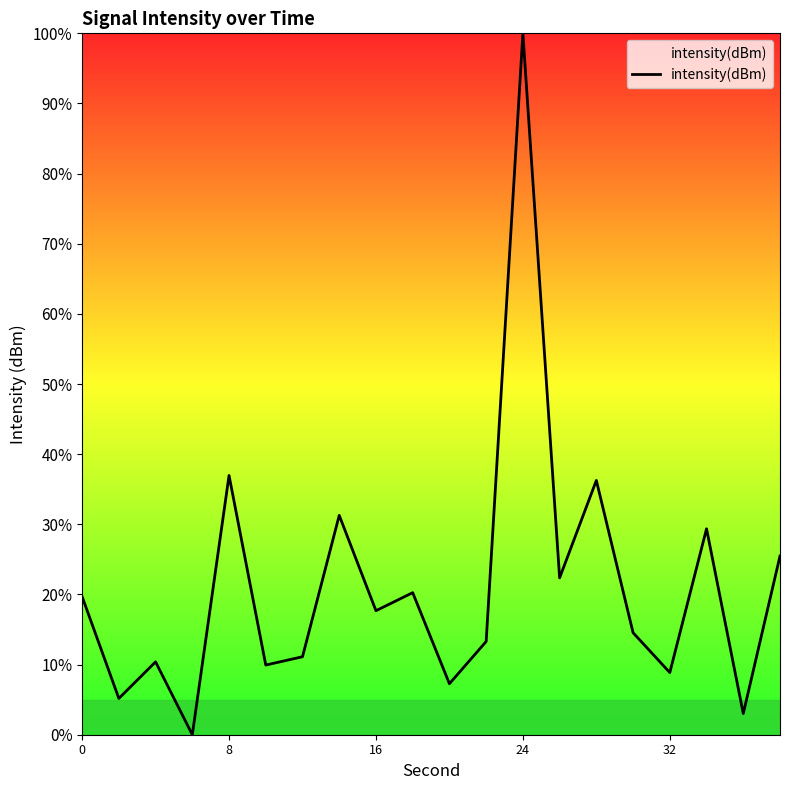

How many lines are shown in the chart?

1